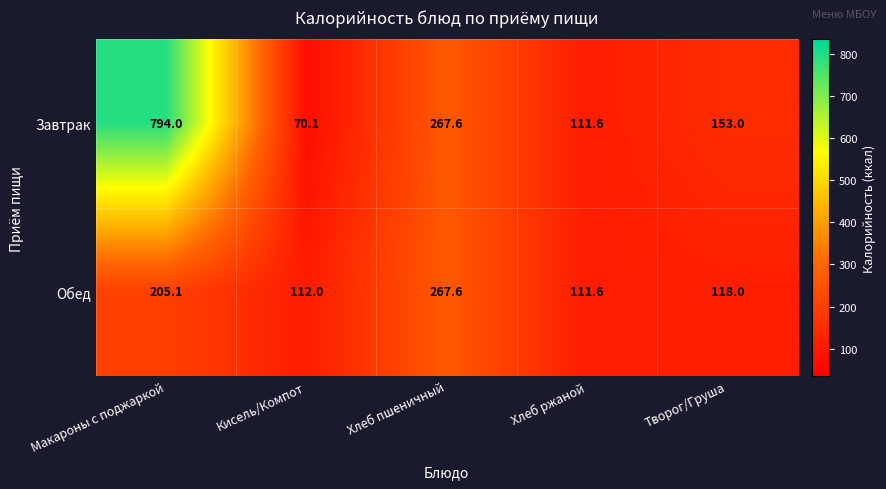

List the series in order of their peak value, highest first.

Завтрак, Обед